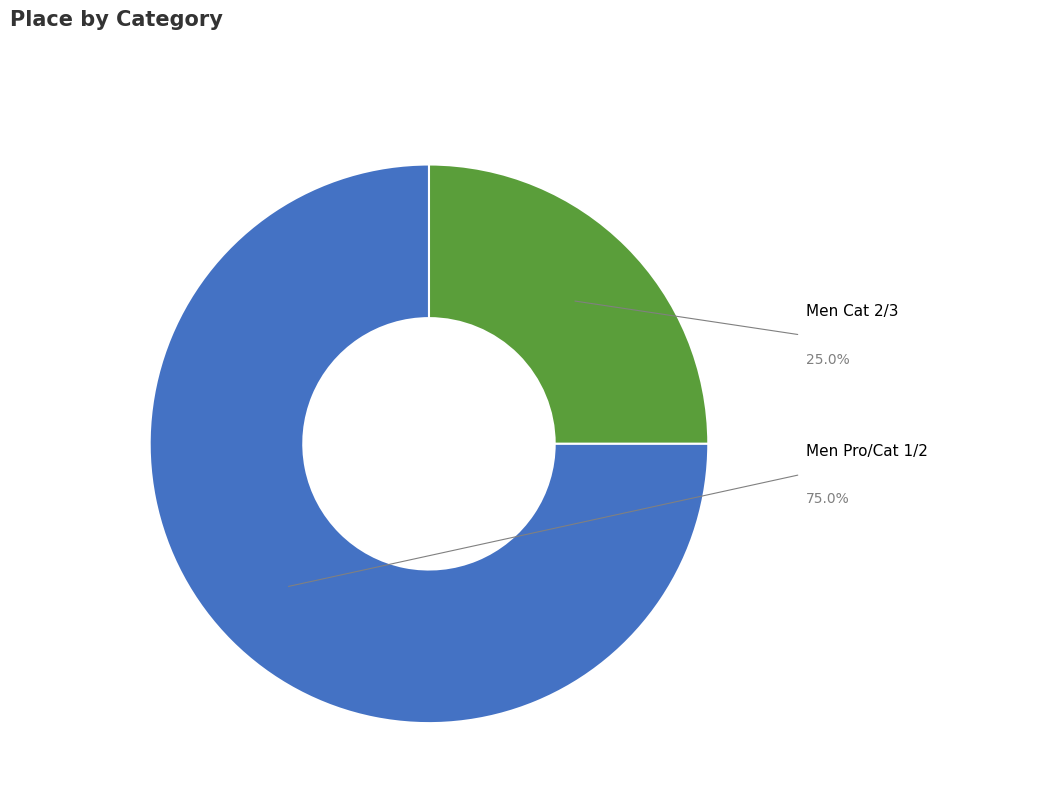

Is there any slice that represents more than half of the pie?

Yes